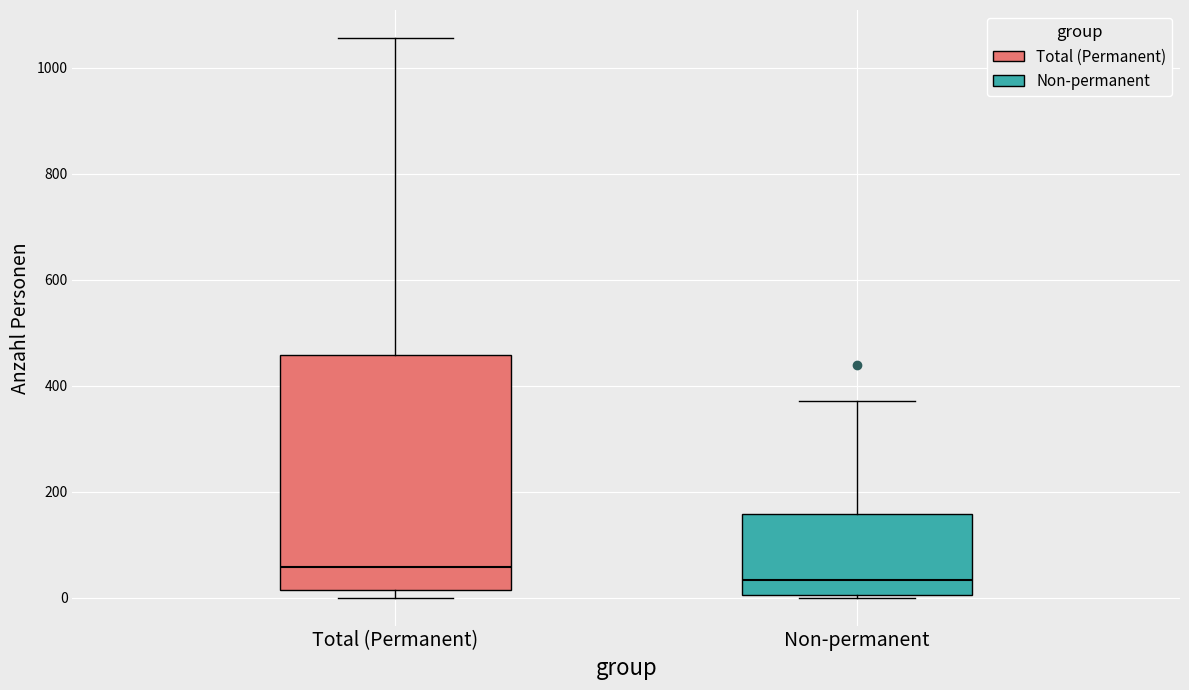

Where is the upper edge of the box for Total (Permanent) on the y-axis? The values are not printed on the chart, so give them approximately, as read against the axis.

460